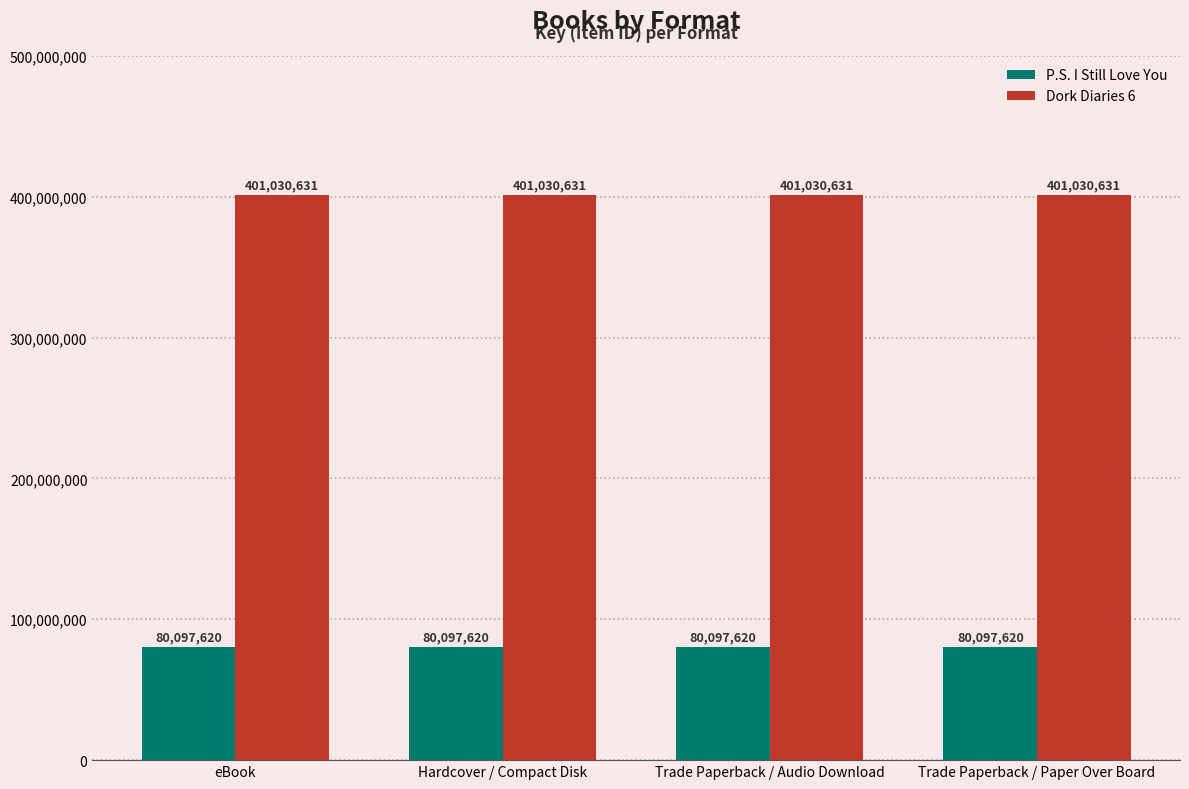

Reading right to left, transcribe all the data shown in this chart.

P.S. I Still Love You: Trade Paperback / Paper Over Board=80097620	Trade Paperback / Audio Download=80097620	Hardcover / Compact Disk=80097620	eBook=80097620
Dork Diaries 6: Trade Paperback / Paper Over Board=401030631	Trade Paperback / Audio Download=401030631	Hardcover / Compact Disk=401030631	eBook=401030631